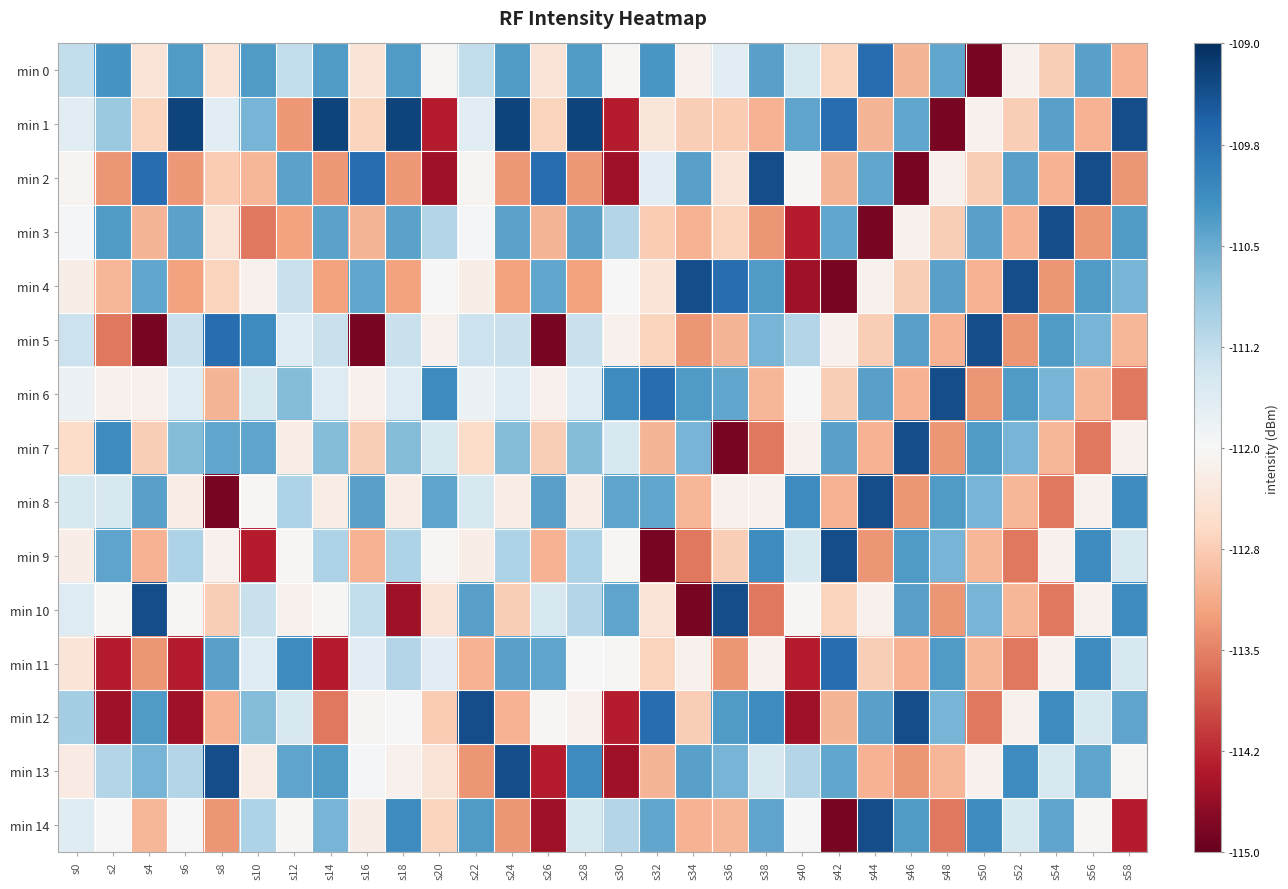

At which category is the sum across all series the highest?

s28